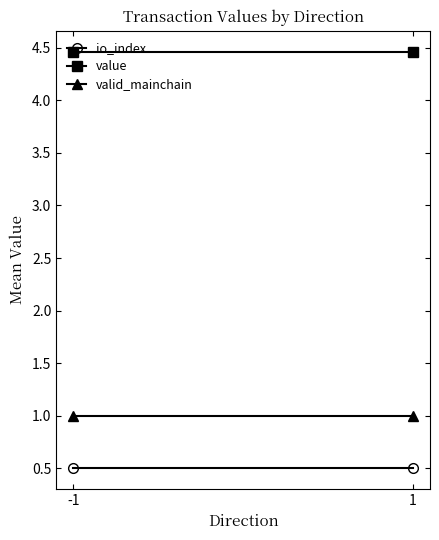

Reading left to right, what are all the values shown in this chart?

io_index: -1=0.5	1=0.5
value: -1=4.5	1=4.5
valid_mainchain: -1=1.0	1=1.0